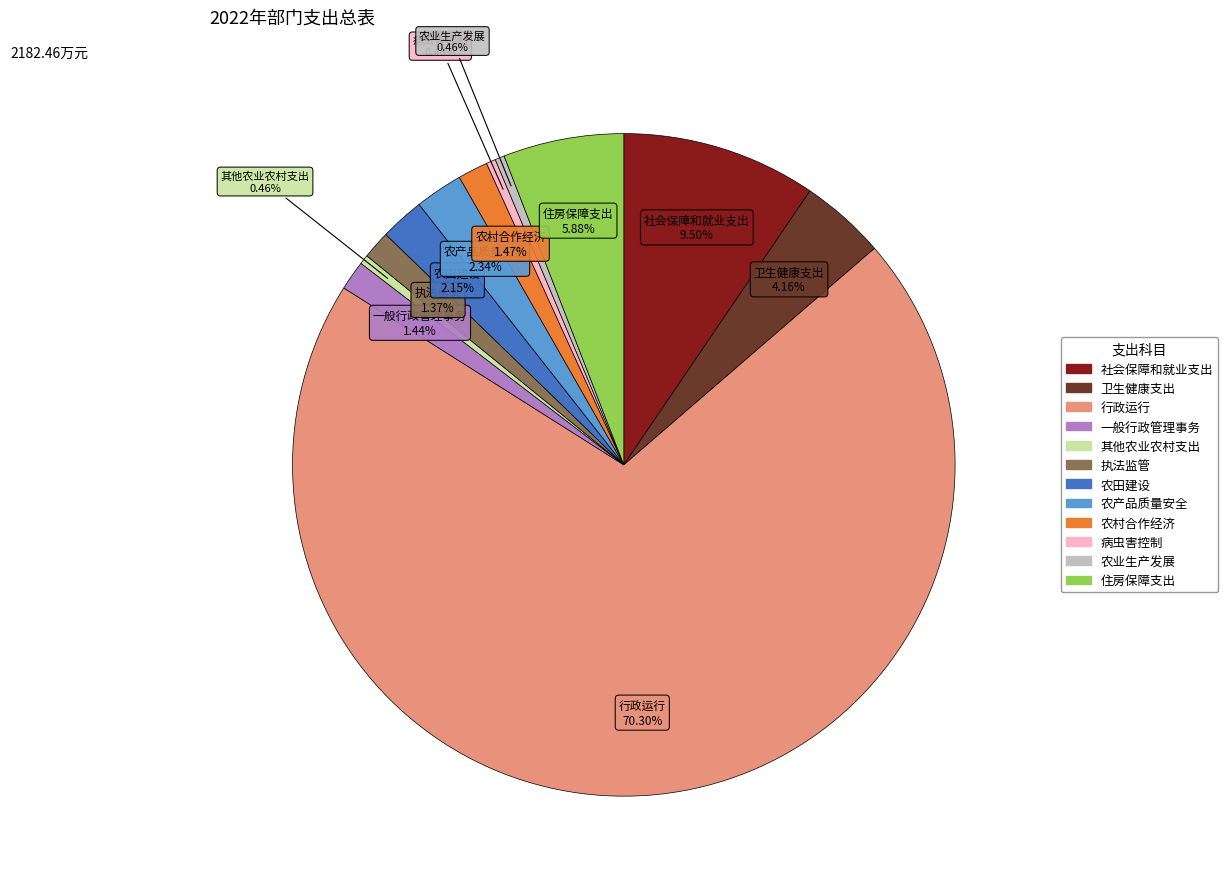

To the nearest percent, what is the difference between the largest and smallest slice percentages?

70%